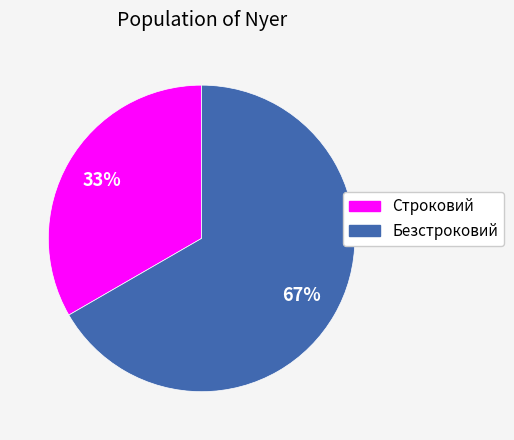

What is the ratio of the value at Строковий to the value at Безстроковий?

0.5